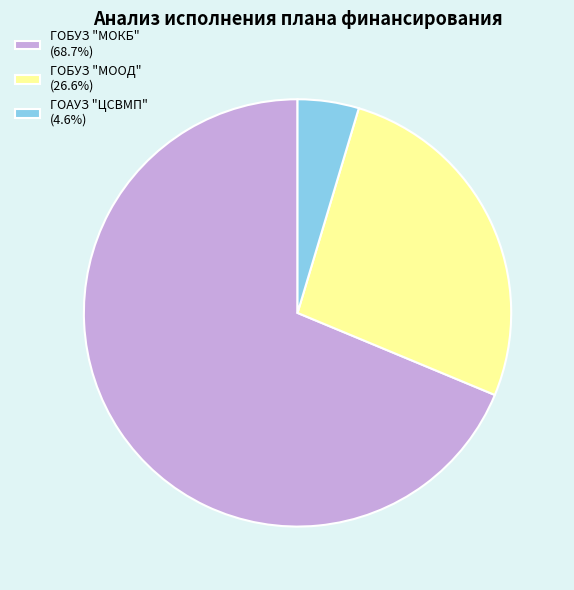

Do ГОБУЗ "МОКБ" (68.7%) and ГОАУЗ "ЦСВМП" (4.6%) together represent more than half of the pie?

Yes